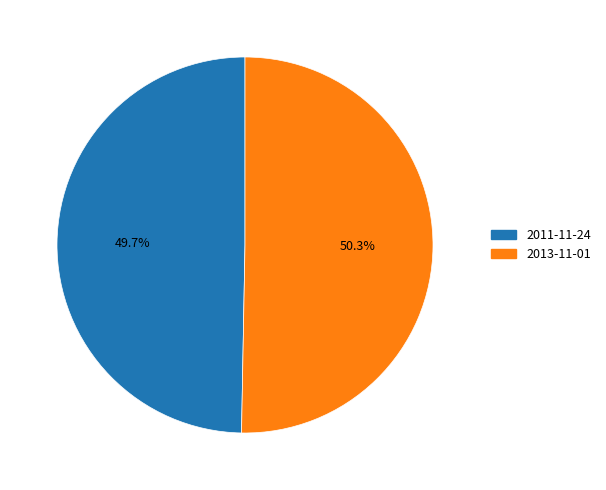

Count the number of slices in the pie.

2